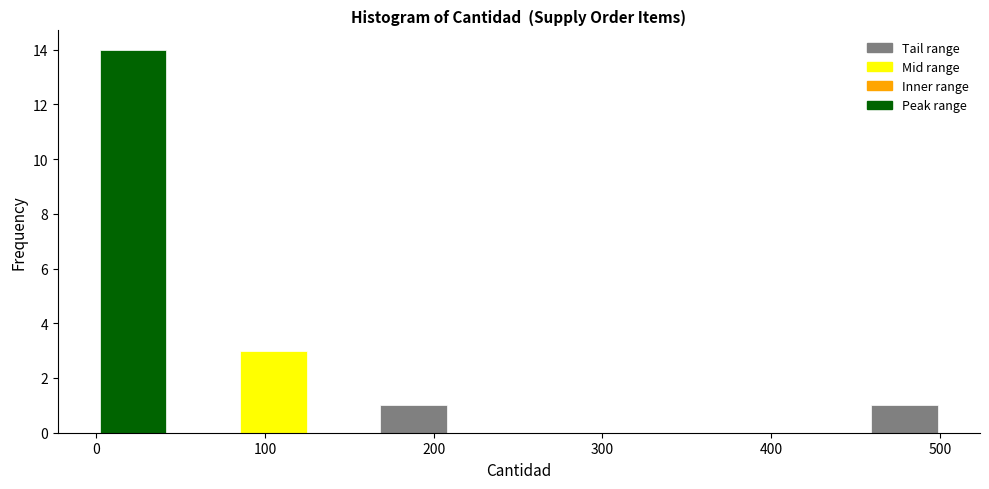

Reading left to right, transcribe this chart: for each bar, give the range it covers on the x-axis and its height. Neither the bar edges nor the heights are printed on the chart, so give them approximately, as read against the axes.

0 to 40: 14
40 to 80: 0
80 to 130: 3
130 to 170: 0
170 to 210: 1
210 to 250: 0
250 to 290: 0
290 to 330: 0
330 to 380: 0
380 to 420: 0
420 to 460: 0
460 to 500: 1